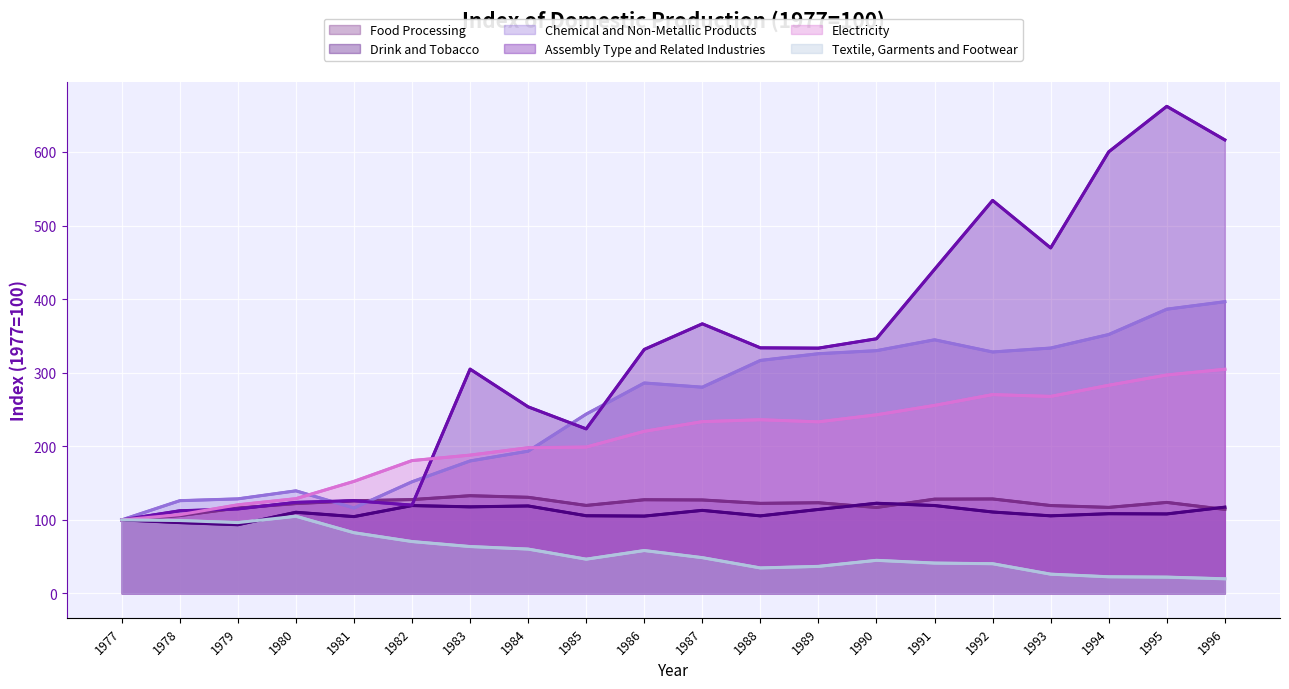

What is the lowest value of the Textile, Garments and Footwear series?

19.9